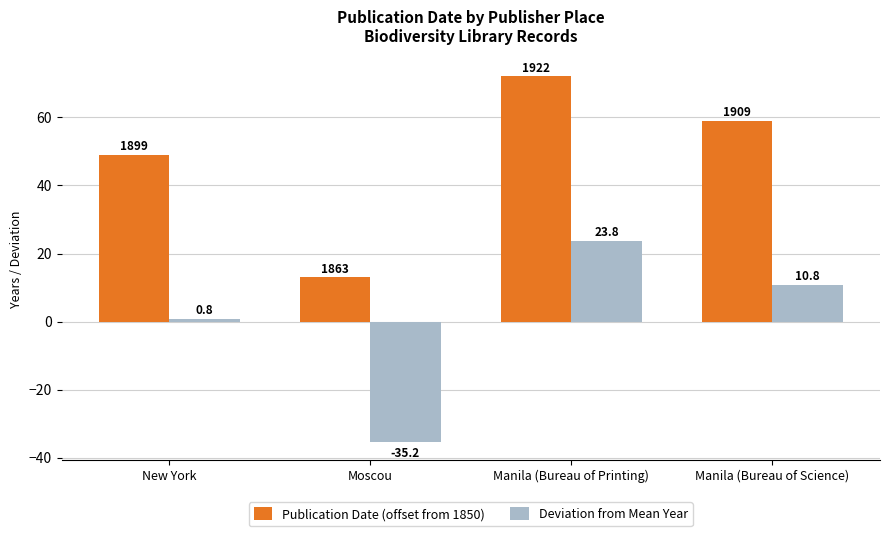

Count the number of categories in the chart.

4